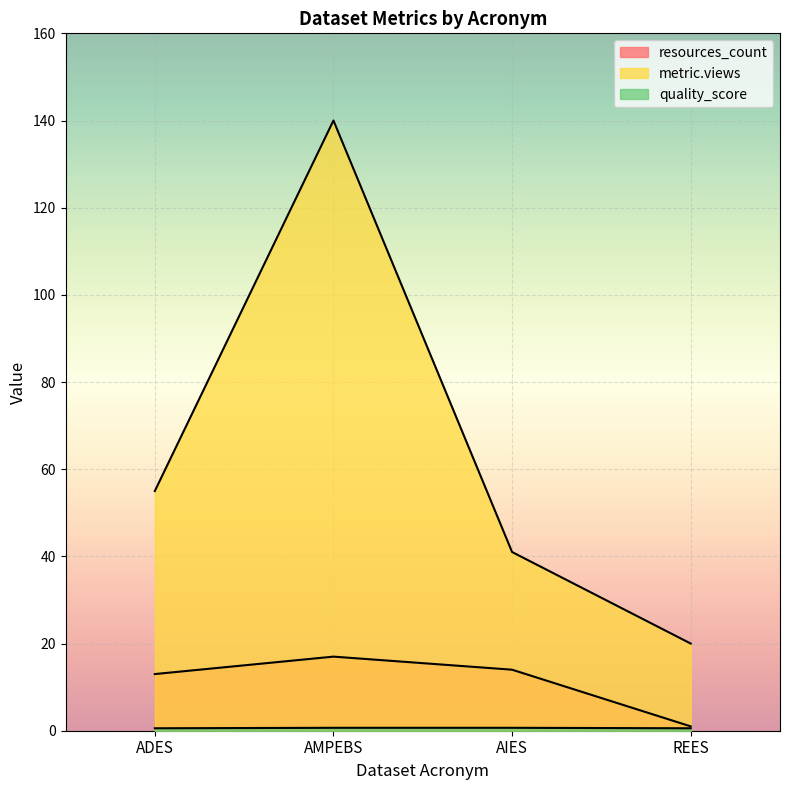

What is the label of the 3rd point from the right?

AMPEBS